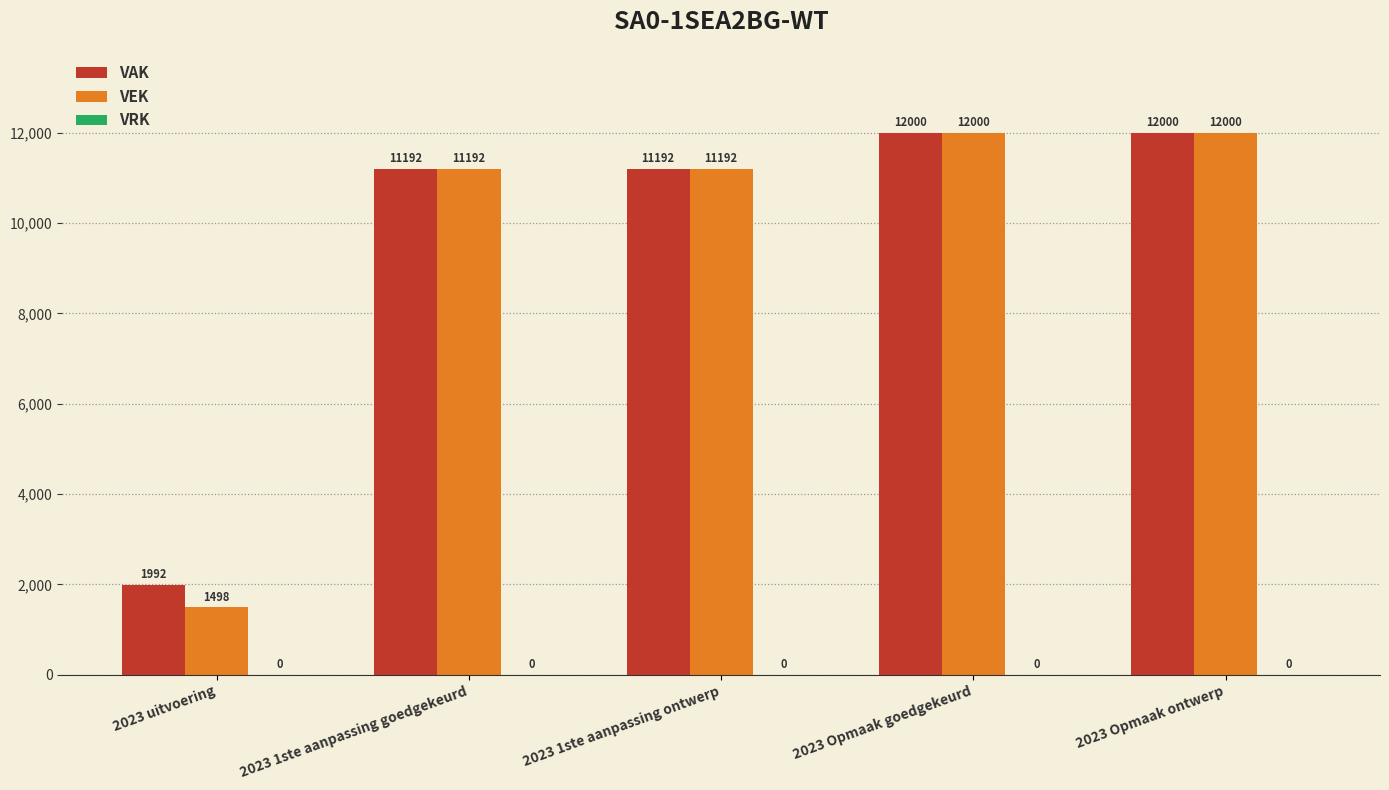

What is the sum of the VEK values at 2023 1ste aanpassing goedgekeurd and 2023 1ste aanpassing ontwerp?

22384